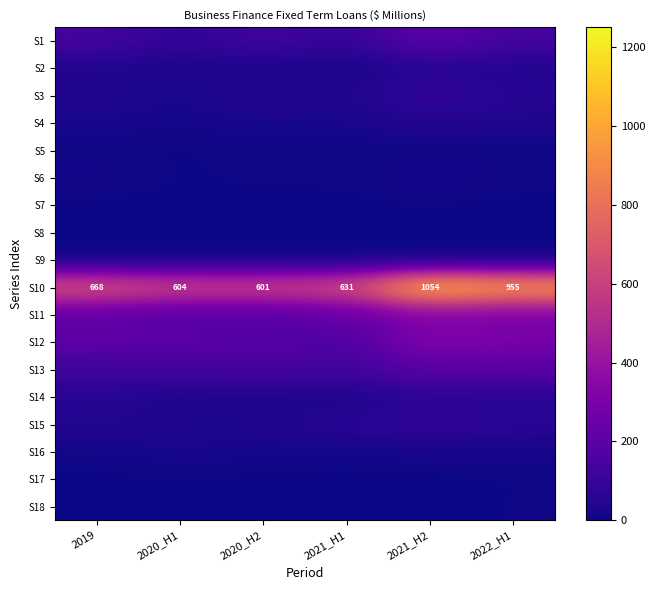

The value of S10 at 2020_H1 is 921.8. True or false?

False